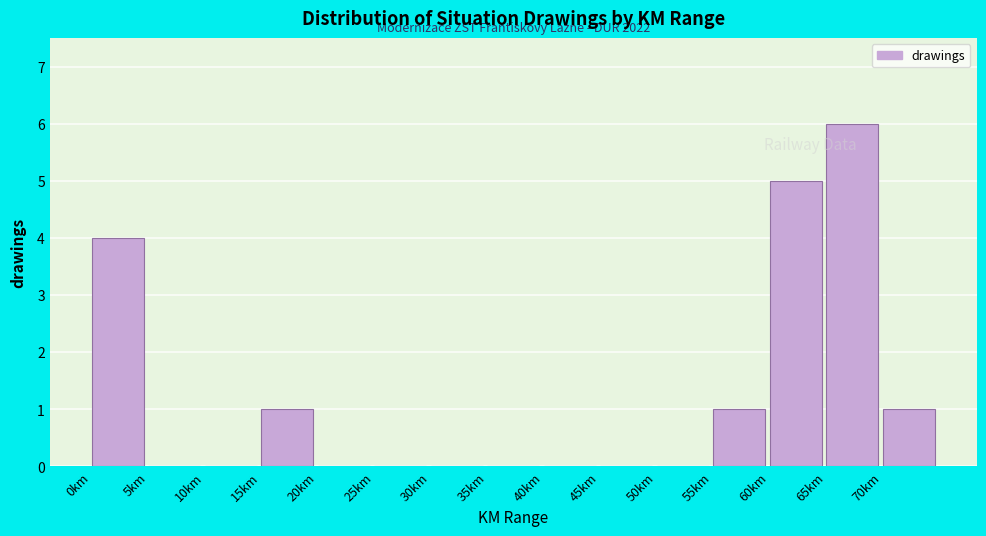

Over which range of the x-axis is the bar tallest?

65 to 70